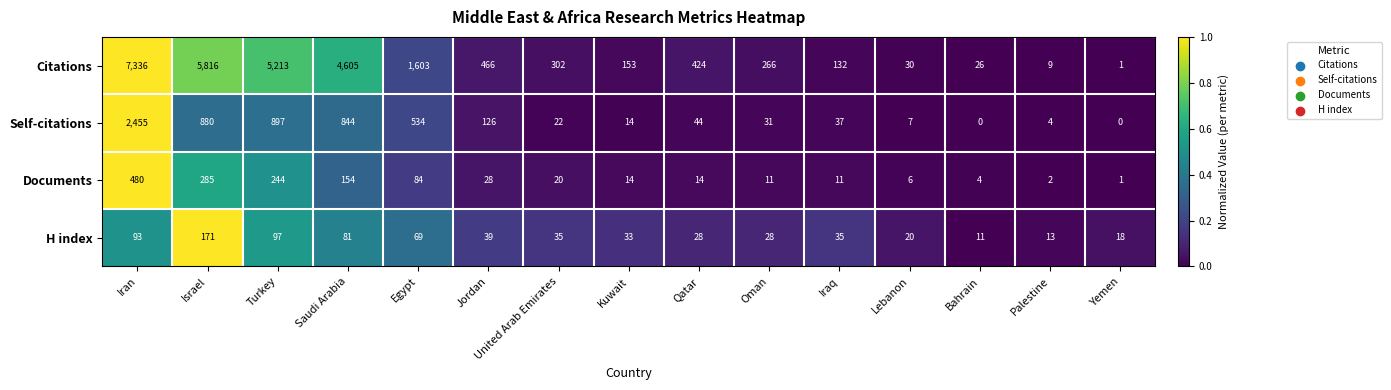

What is the difference between the second highest and minimum values in the H index series?

86